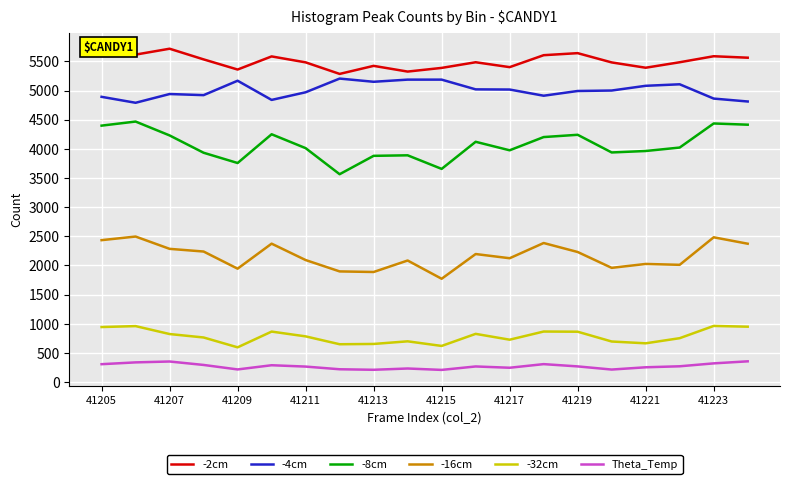

What is the greatest value displayed?

5717